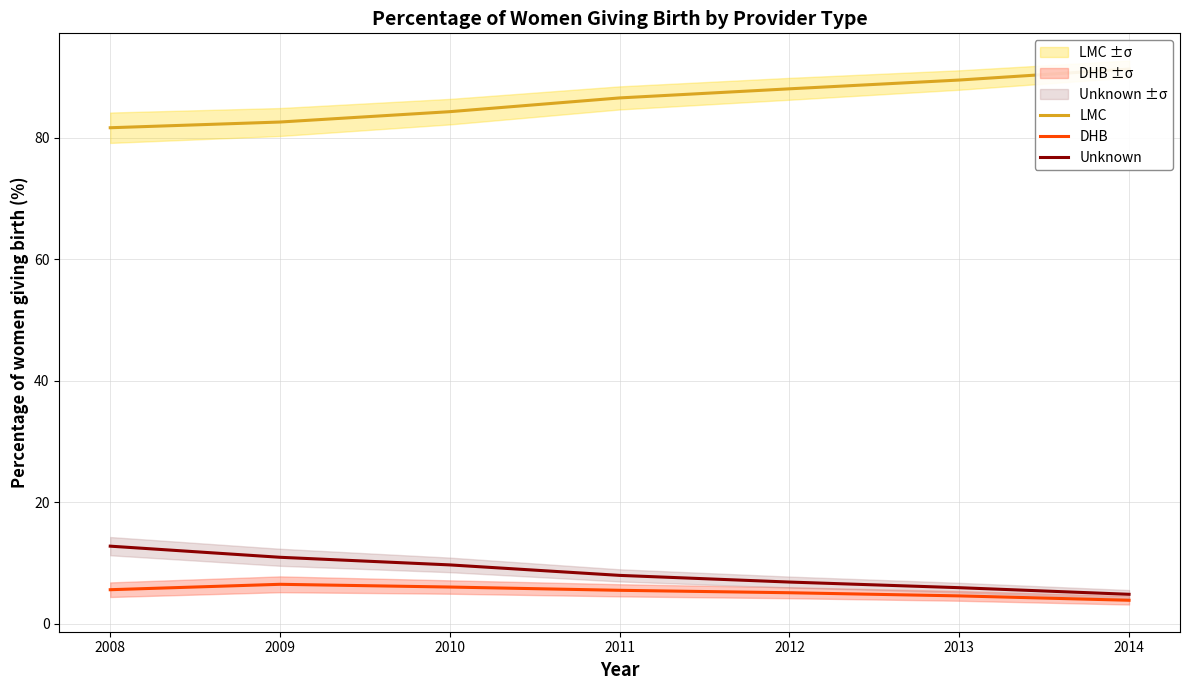

True or false: LMC and Unknown intersect in this chart.

False